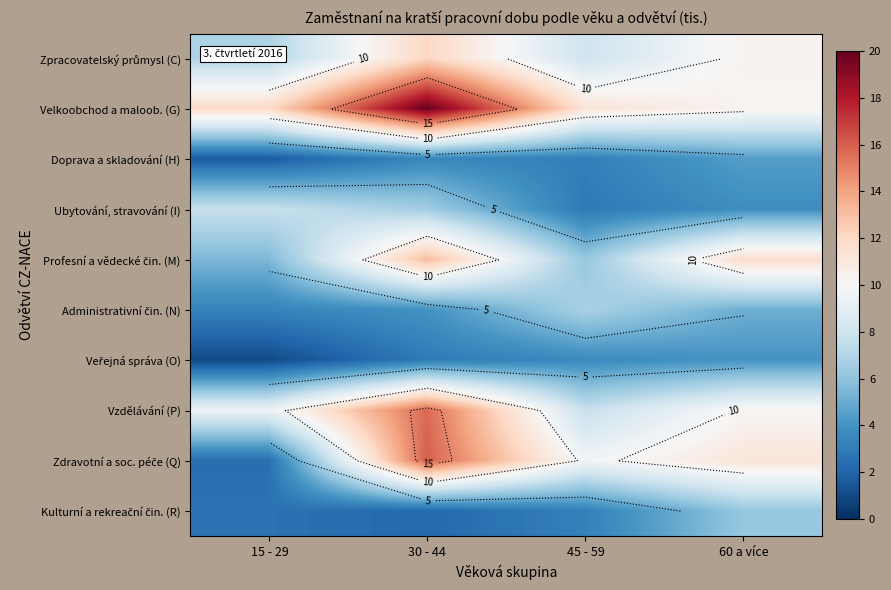

Where does the Zdravotní a soc. péče (Q) series first go above 11?

30 - 44